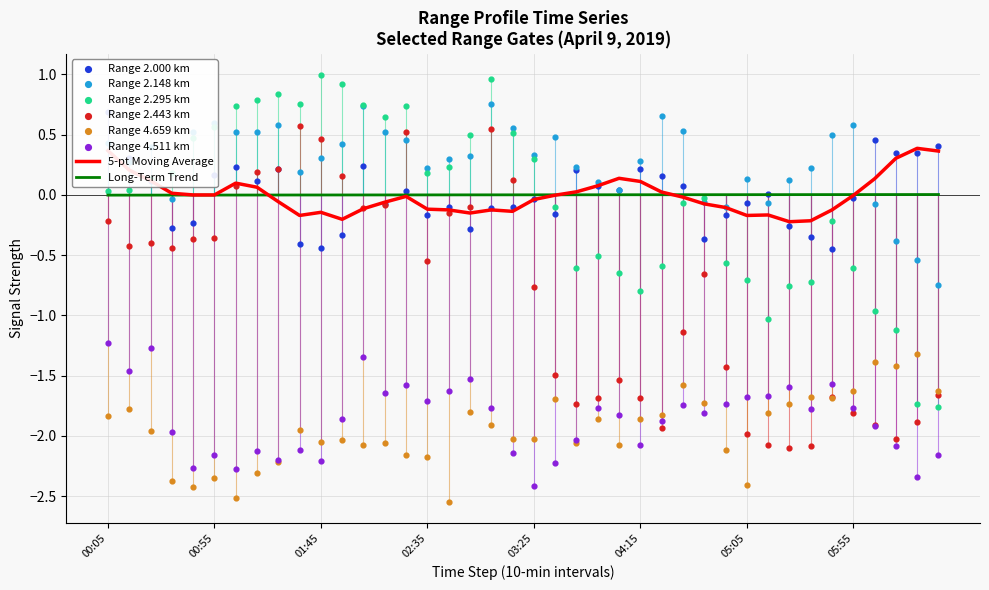

Which series has the largest total across all categories?

2.148